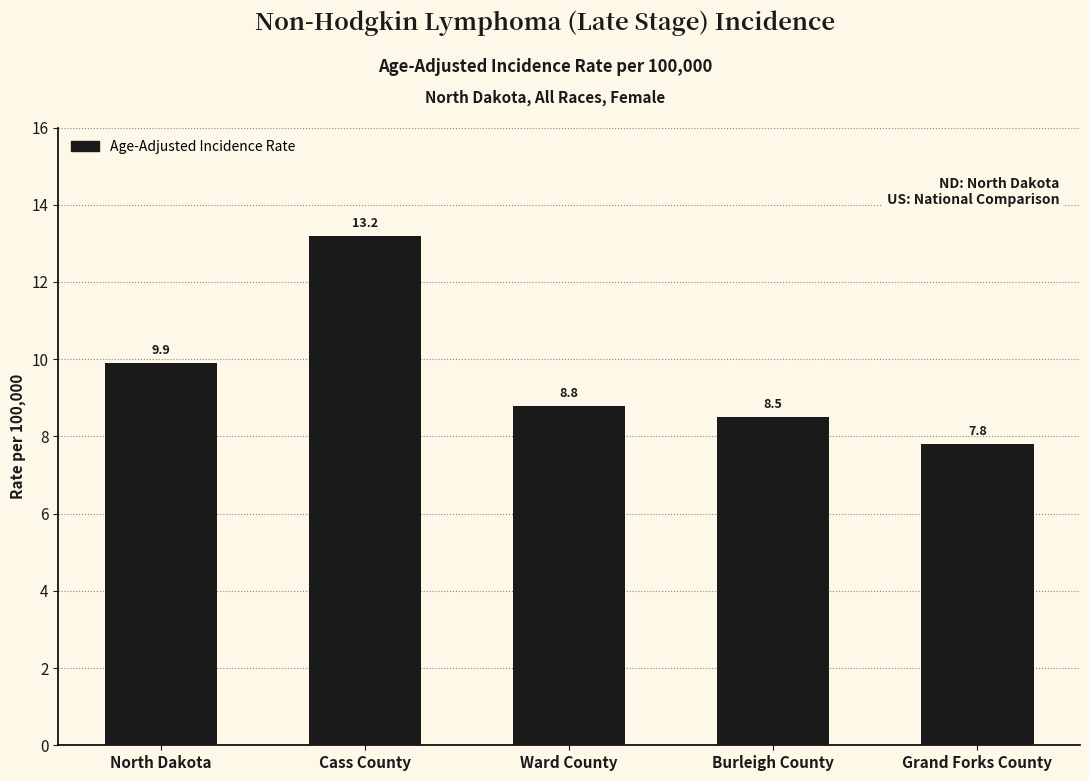

The chart shows a value of 23.4 at Cass County. True or false?

False